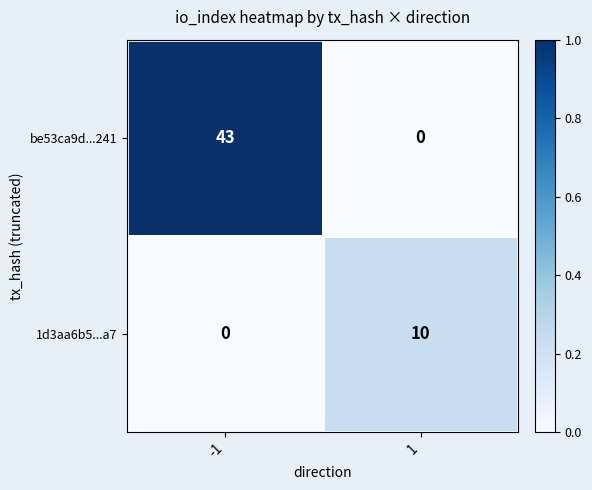

Which series has the largest range (max minus min)?

be53ca9d...241